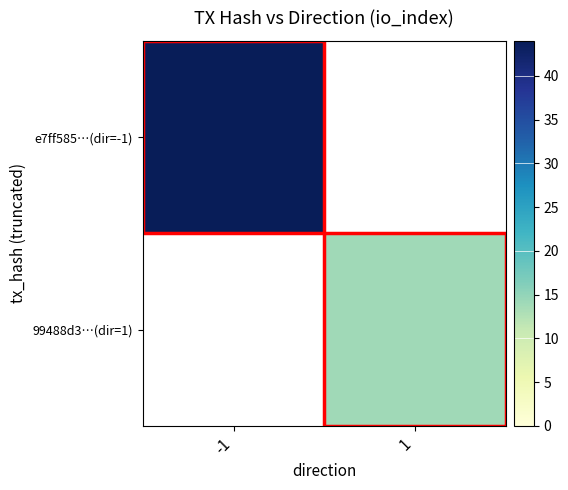

Read the 99488d3…(dir=1) value at 1.

14.0